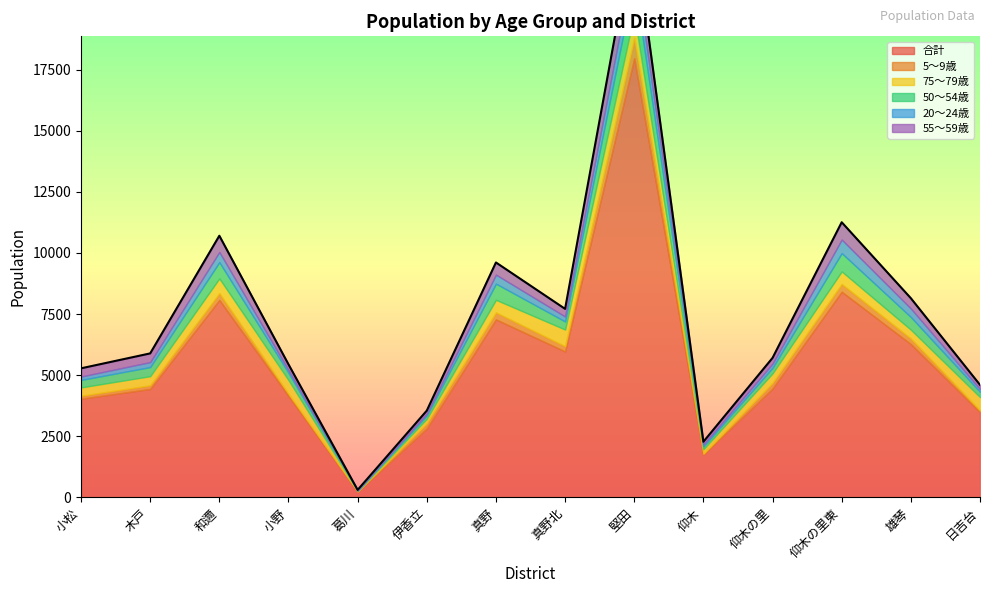

How many data points in 20～24歳 are less than 203?

7